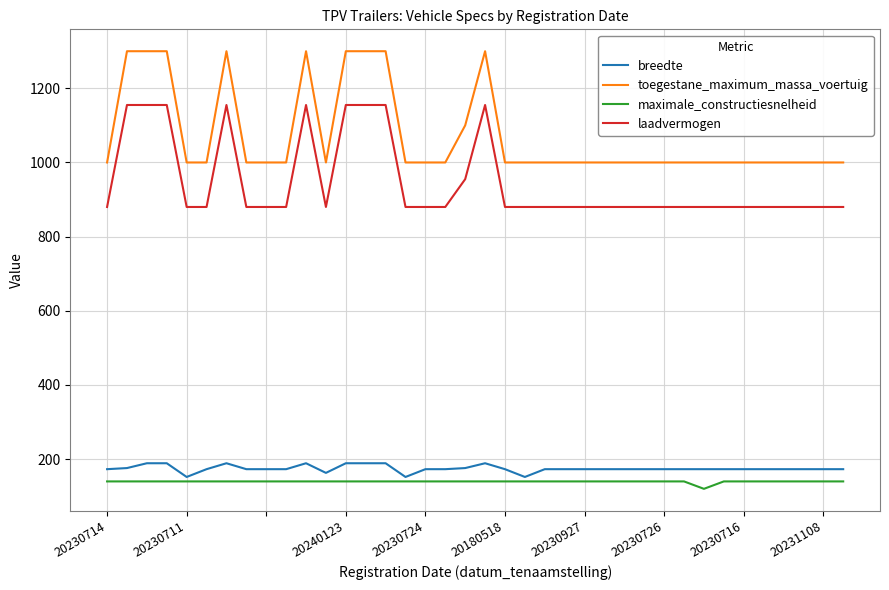

Which series has the largest range (max minus min)?

toegestane_maximum_massa_voertuig